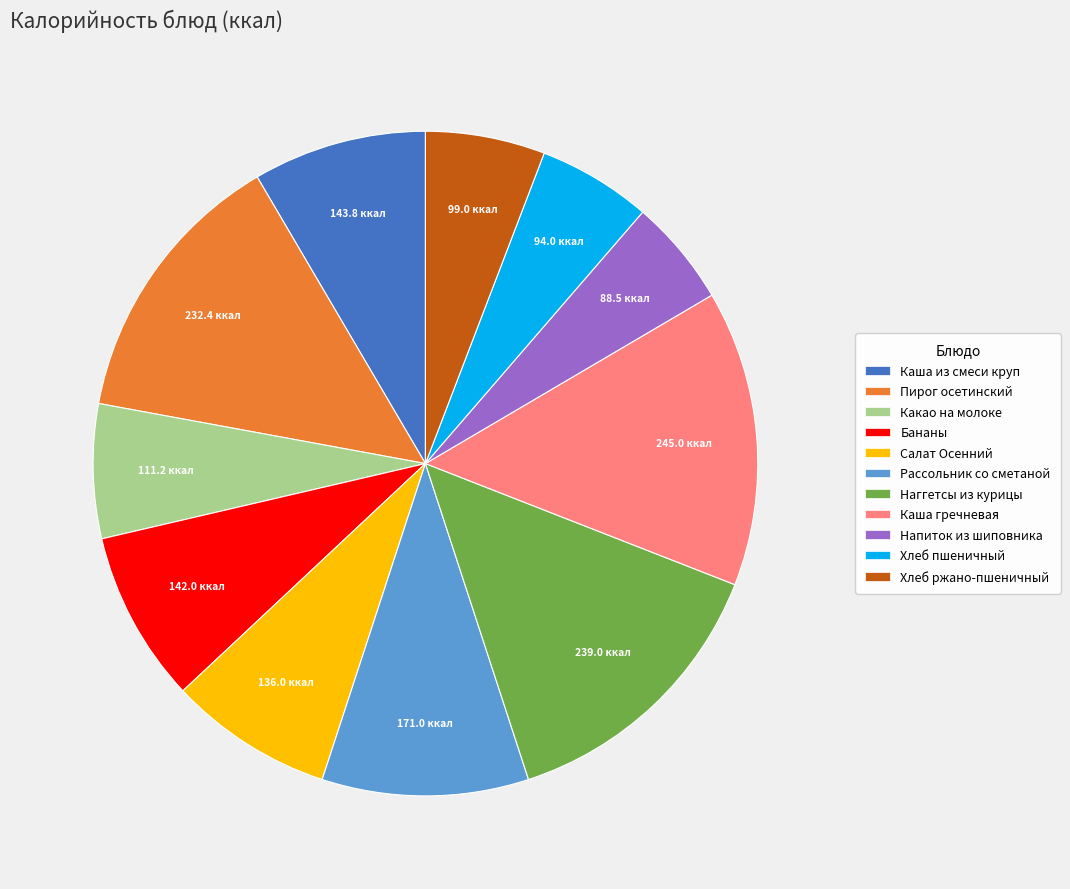

Is there a majority slice in this chart?

No